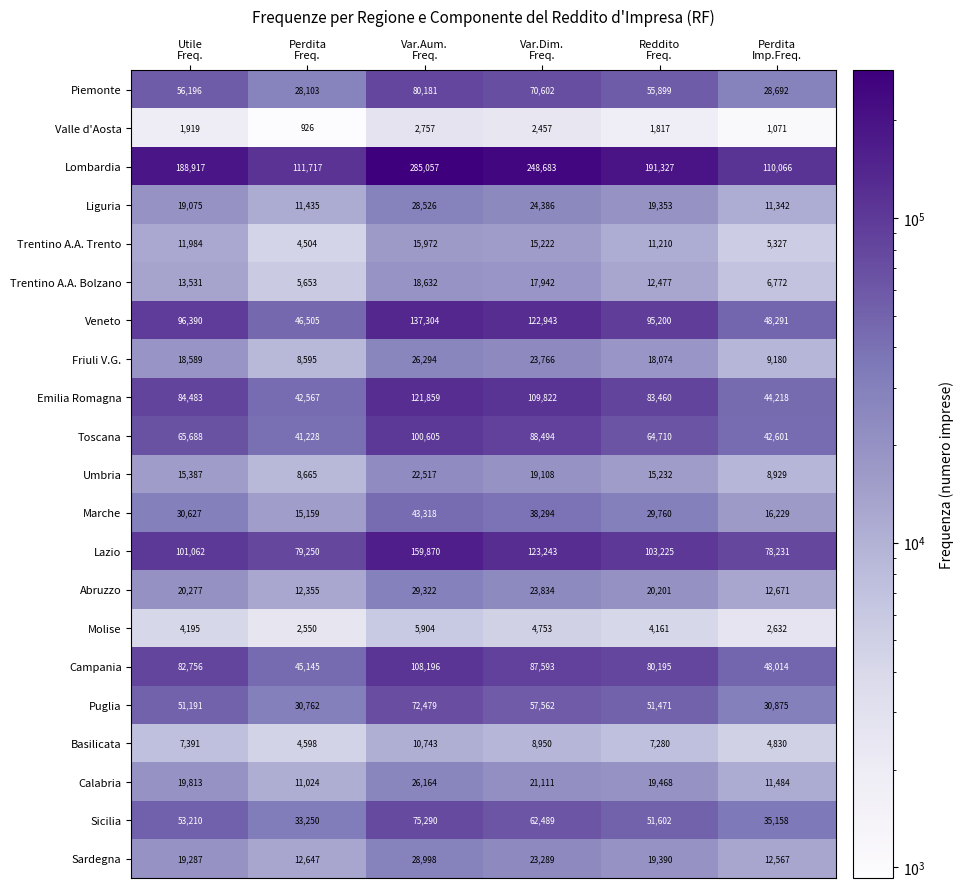

At which category is the sum across all series the highest?

Var.Aum.
Freq.